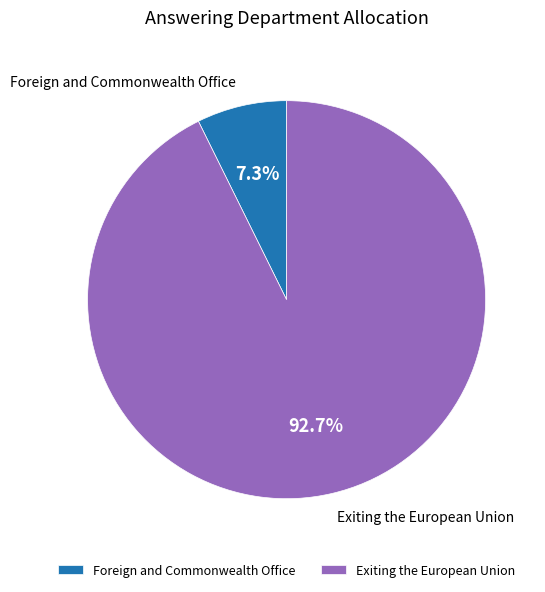

Is Foreign and Commonwealth Office the majority of the pie?

No